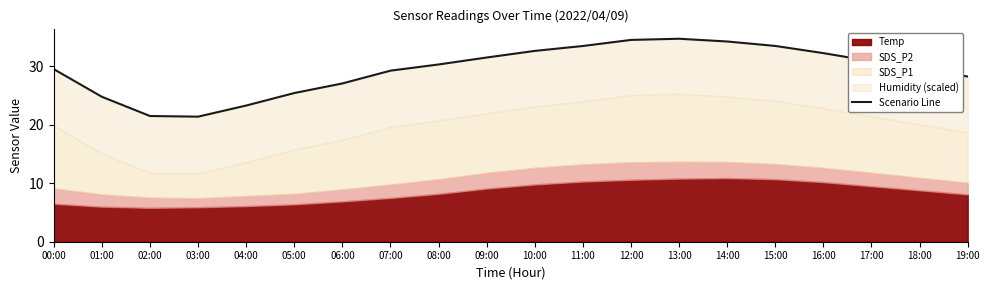

How many lines are shown in the chart?

1